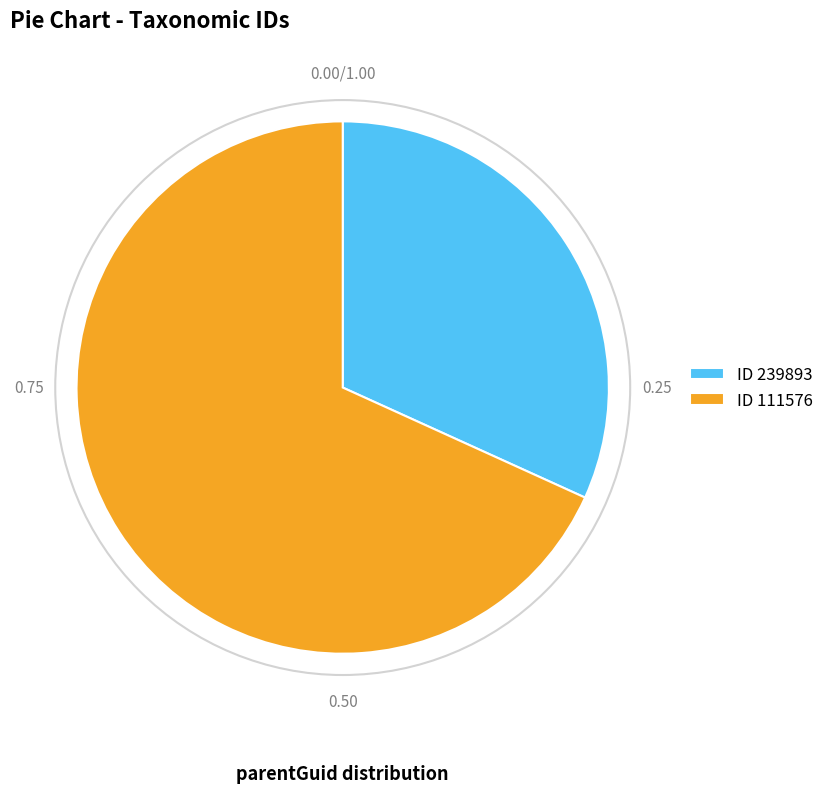

Between ID 111576 and ID 239893, which is larger?

ID 111576